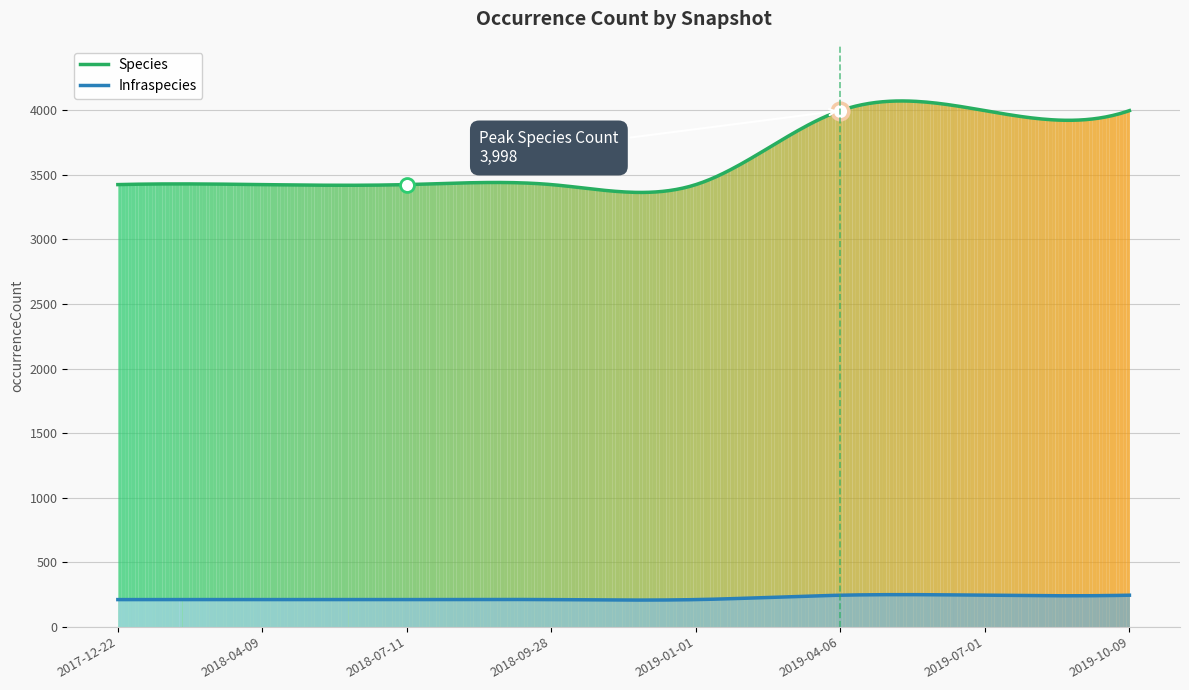

What is the approximate value of Infraspecies at 2019-04-06, to the nearest 5?

245